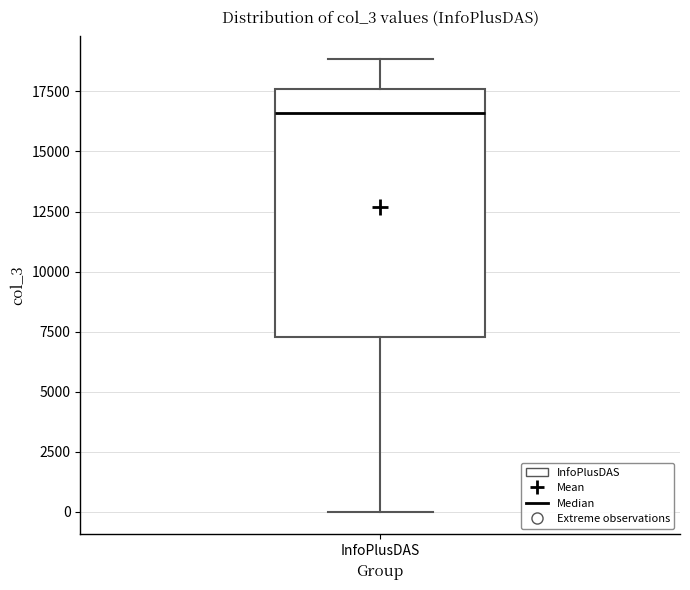

Read this box plot against the y-axis: the position of the median line, the range covered by the box, and the ends of both whiskers. The values are not printed on the chart, so give them approximately, as read against the axis.

median 16500, box 7500 to 17500, whiskers 0 to 19000